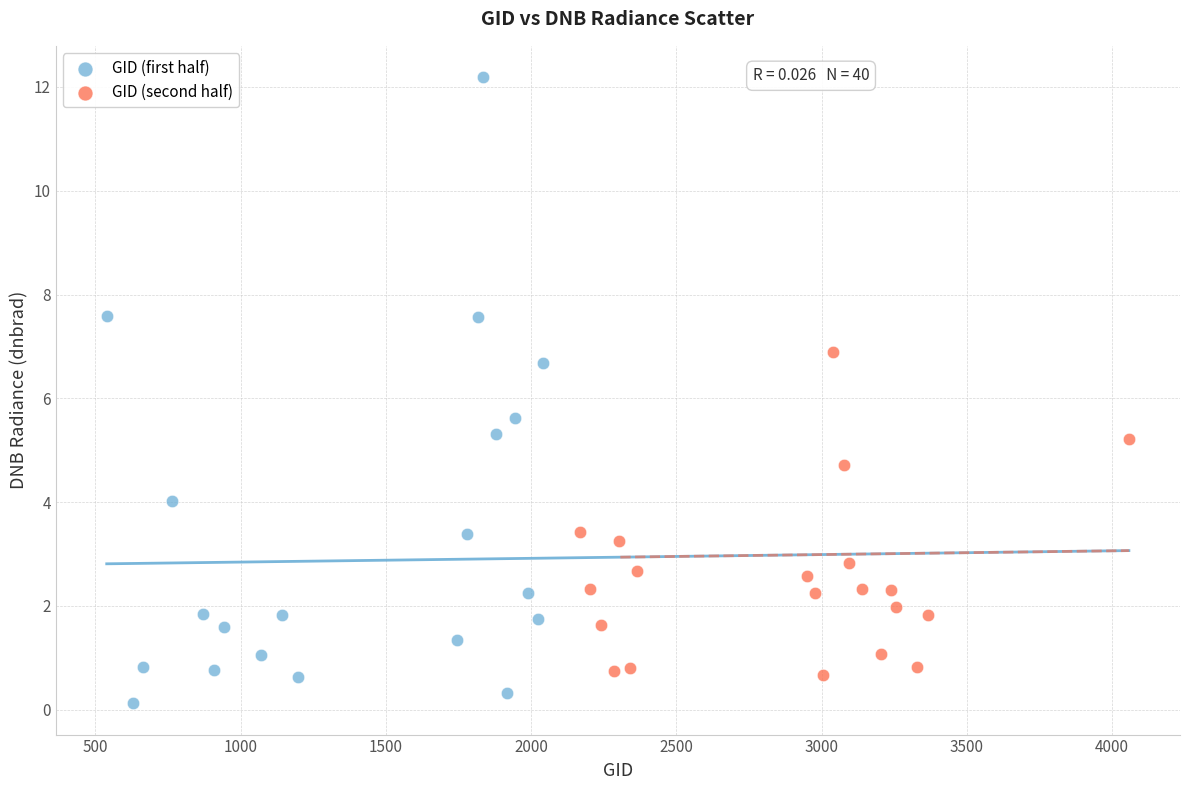

Which series reaches the maximum Y coordinate?

GID (first half)